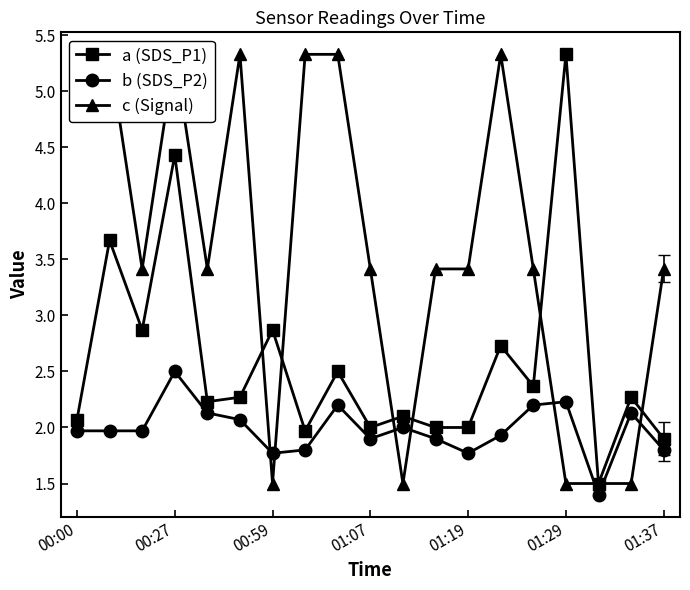

True or false: Signal has more than 0 points higher than both neighbors.

True